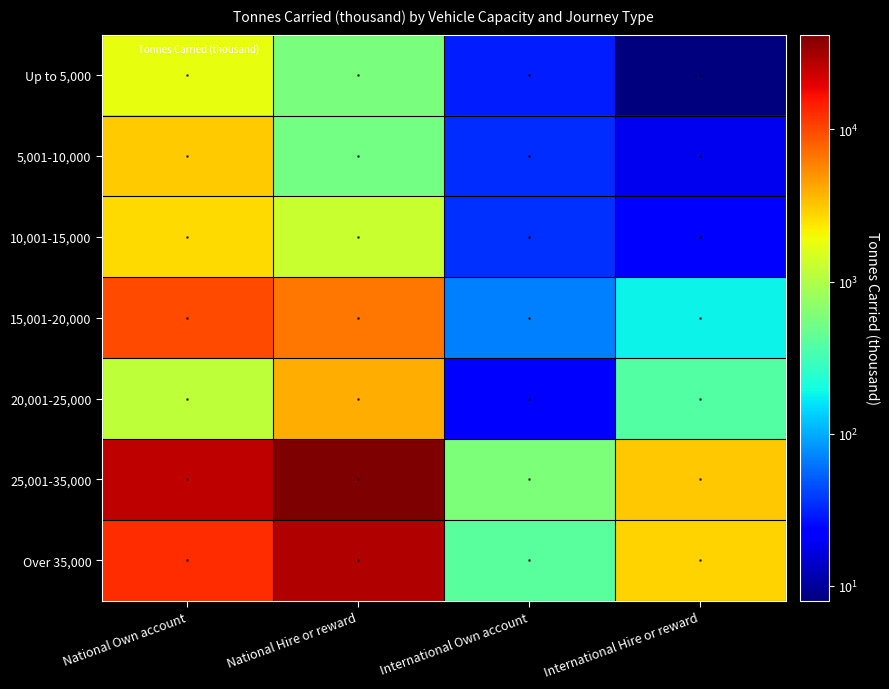

At which label does 10,001-15,000 first exceed 1287?

National Own account